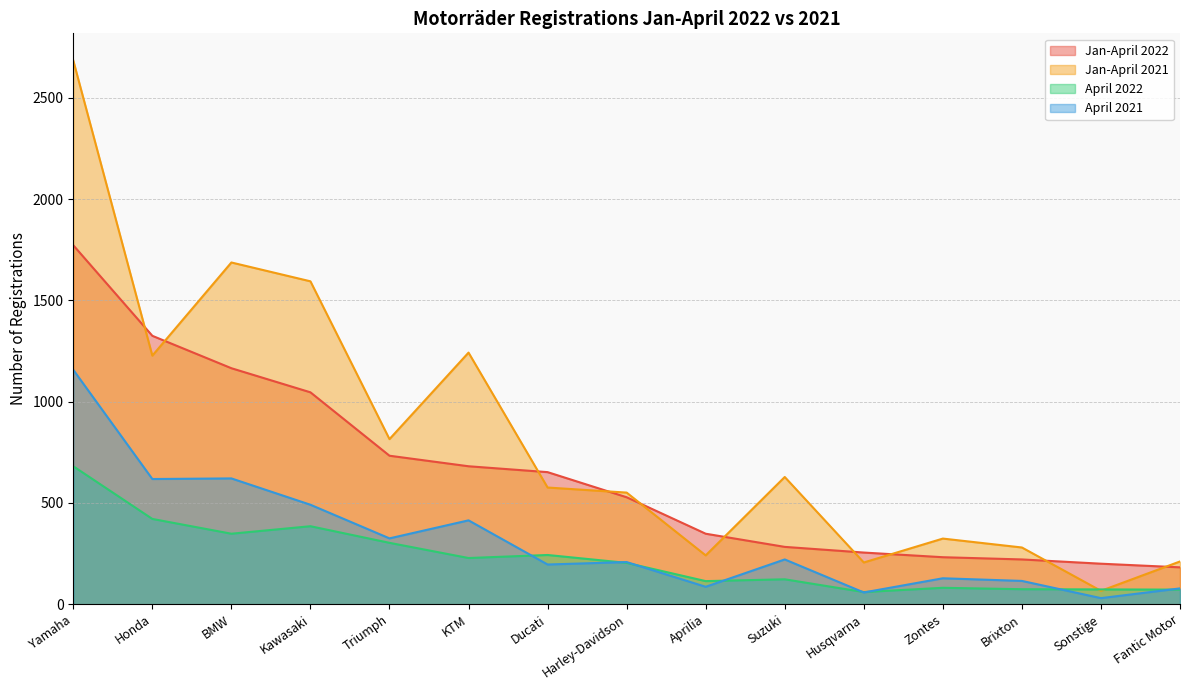

Where do Jan-April 2021 and Jan-April 2022 first cross each other?

Yamaha and Honda